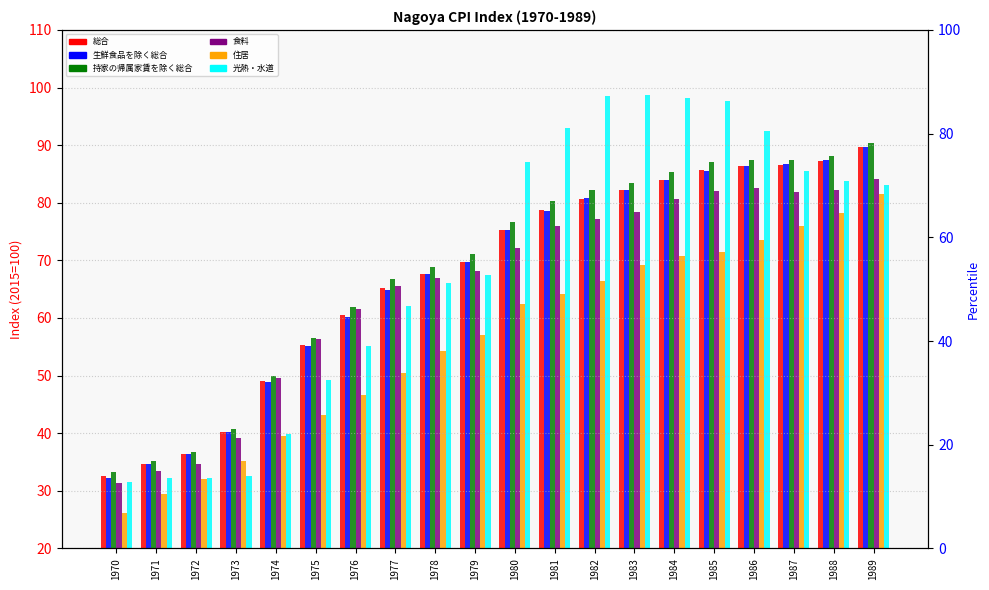

At 1975, list the series in order from largest to smallest.

持家の帰属家賃を除く総合, 食料, 総合, 生鮮食品を除く総合, 光熱・水道, 住居